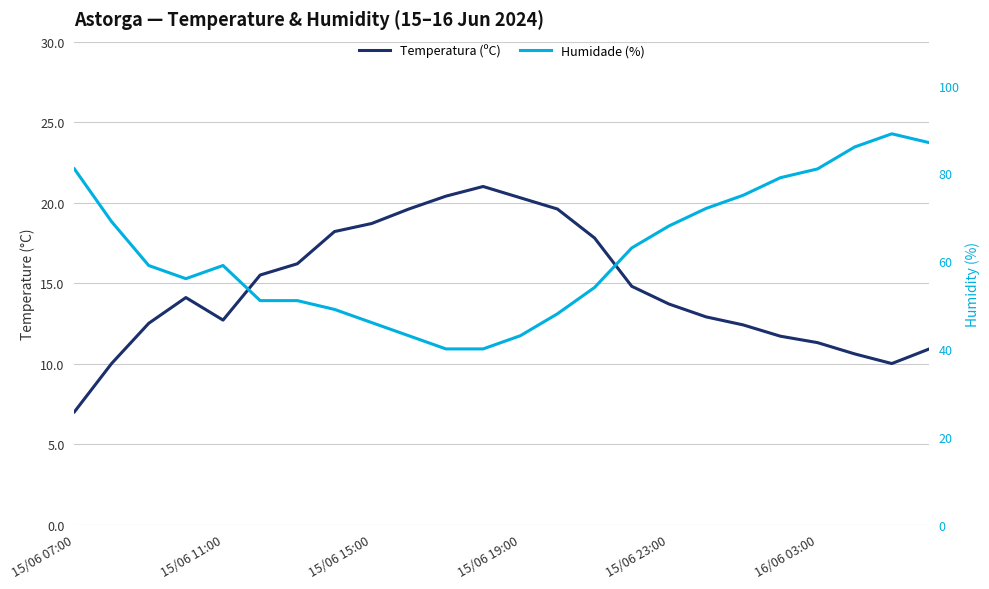

How many data points does each series have?

24